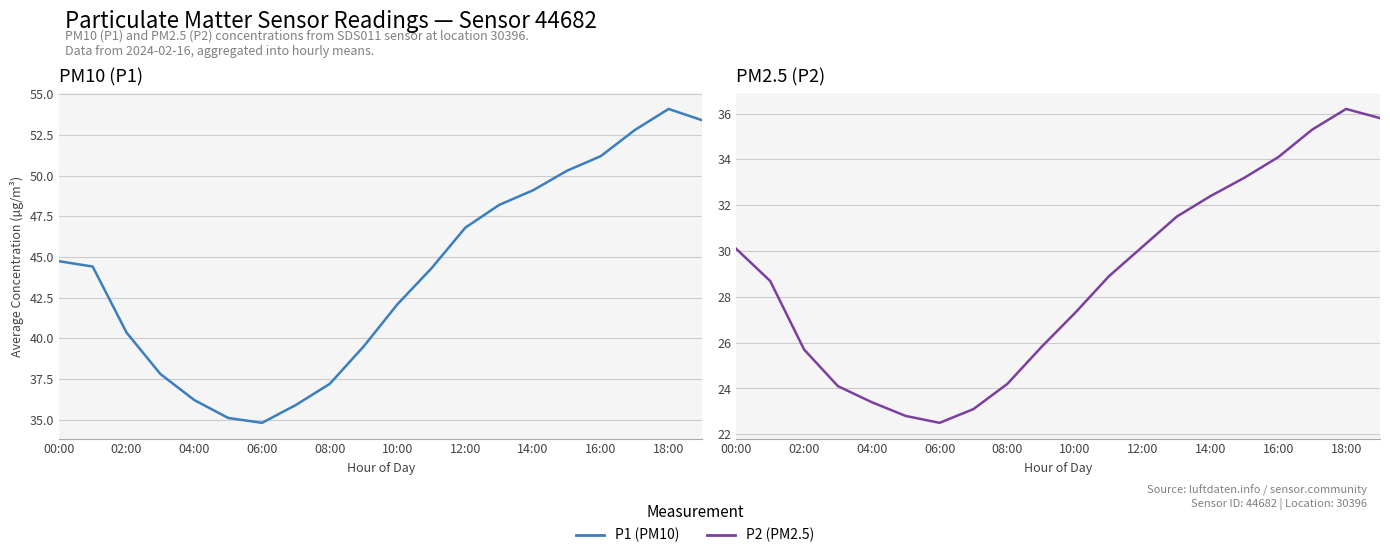

How many interior local peaks does the P1 series have?

1